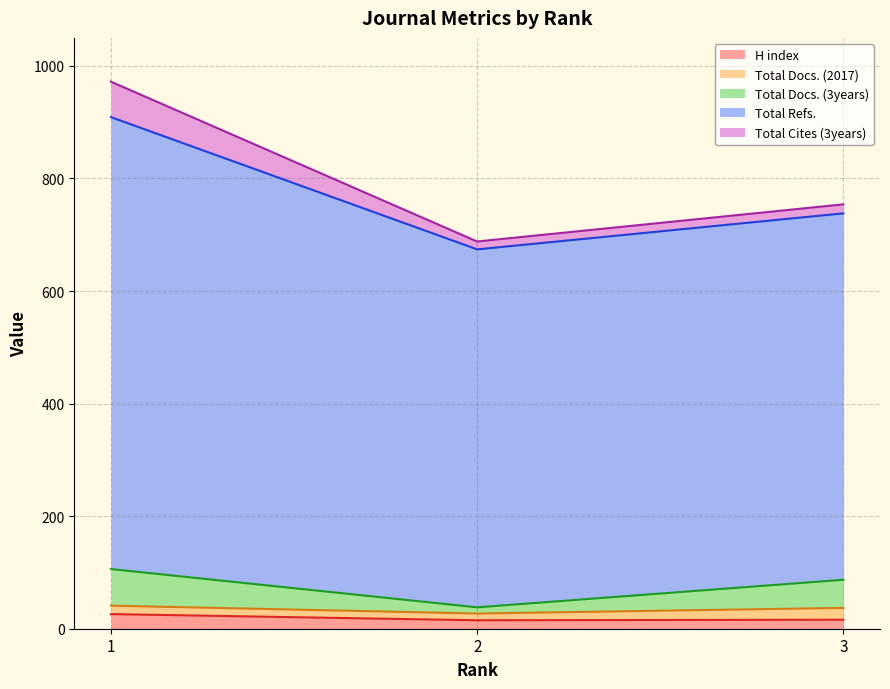

The value of H index at 1 is 26. True or false?

True